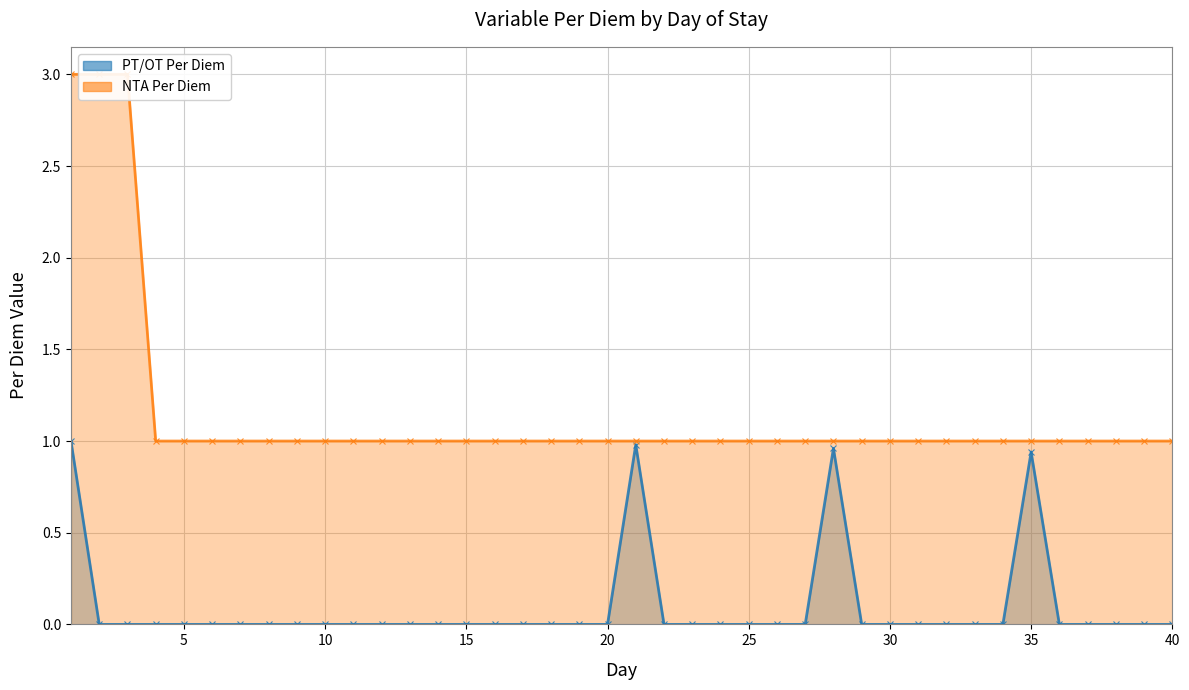

How many values in the PT/OT Per Diem series exceed 0?

4